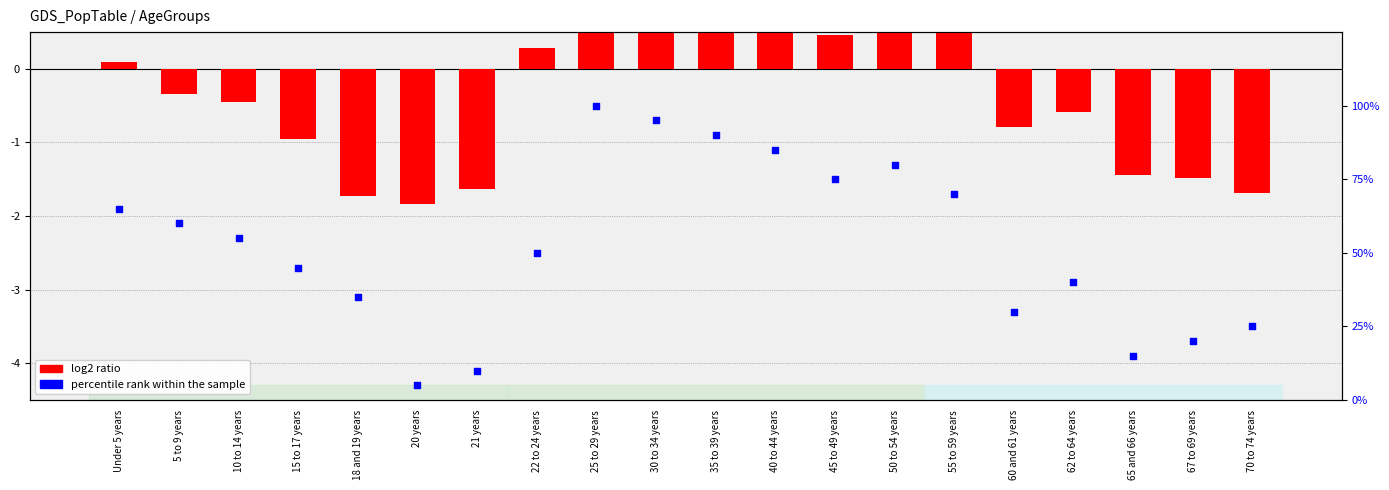

Which series has the largest total across all categories?

percentile rank within the sample